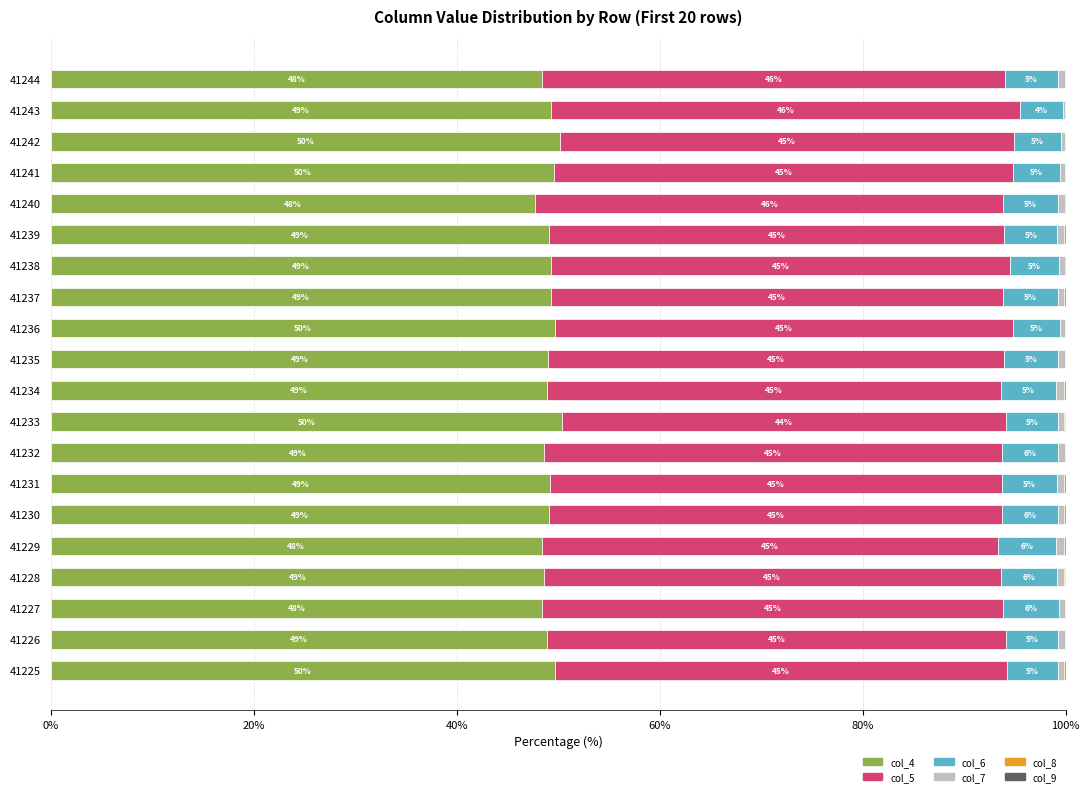

Is it true that col_4 equals 10.9 at 41226?

False